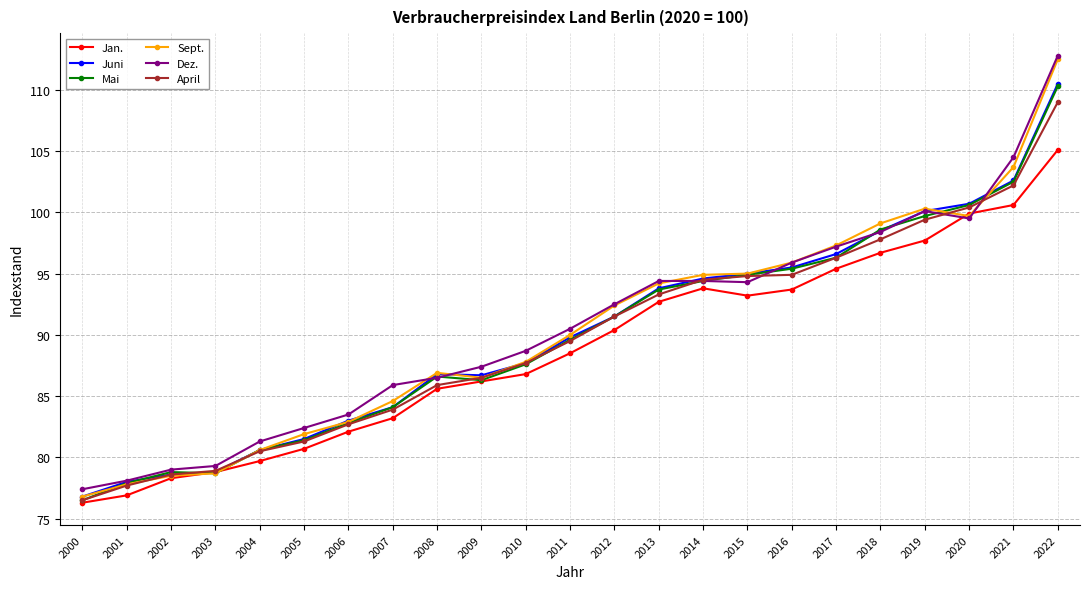

Read the Sept. value at 2001.

77.8